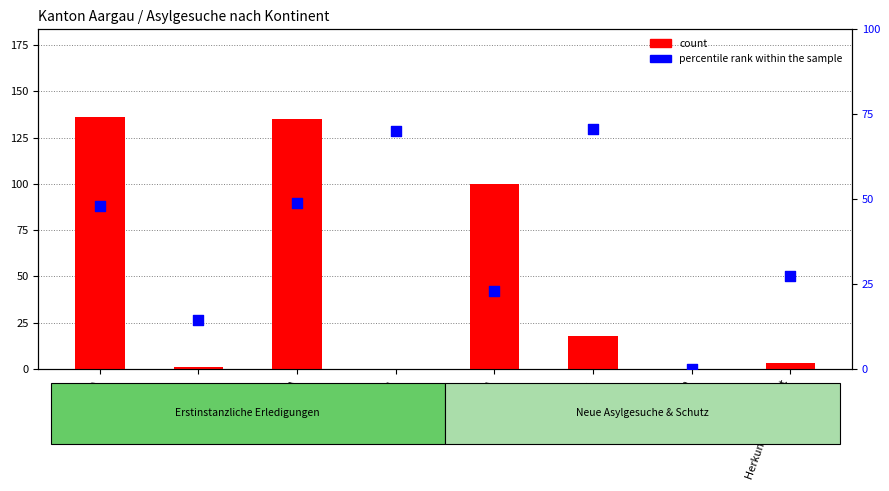

What are all the series names shown in the legend?

count, percentile rank within the sample